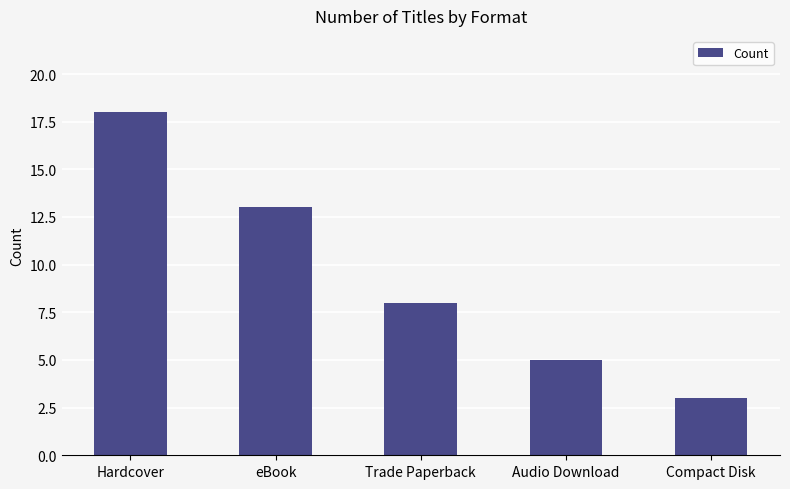

What is the sum of the values at eBook and Audio Download?

18